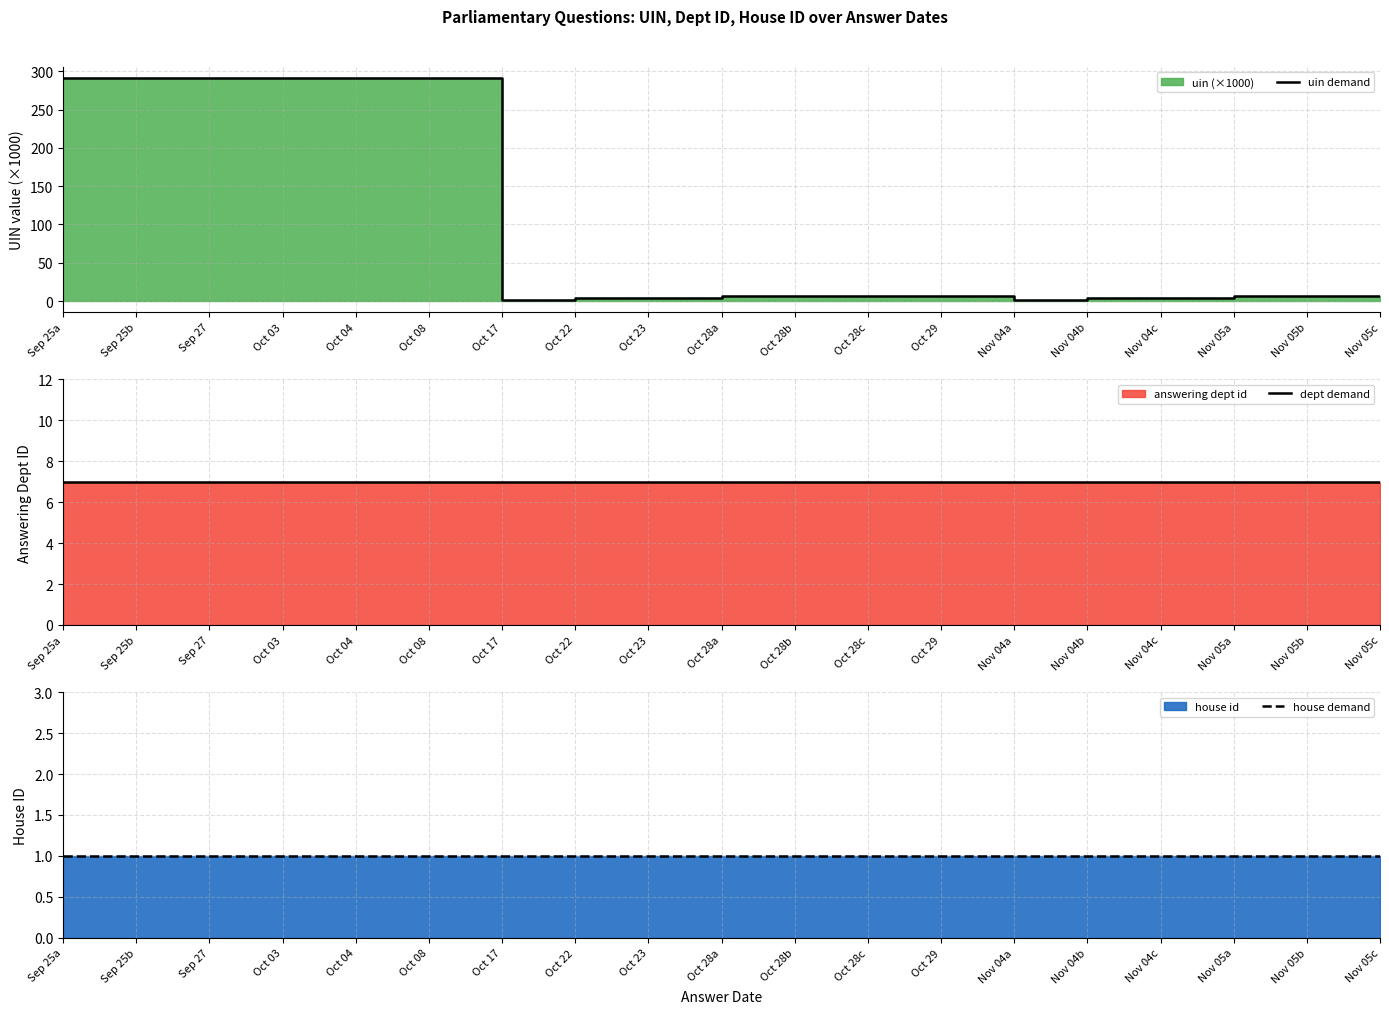

At Nov 05c, list the series in order from largest to smallest.

uin demand, dept demand, house demand